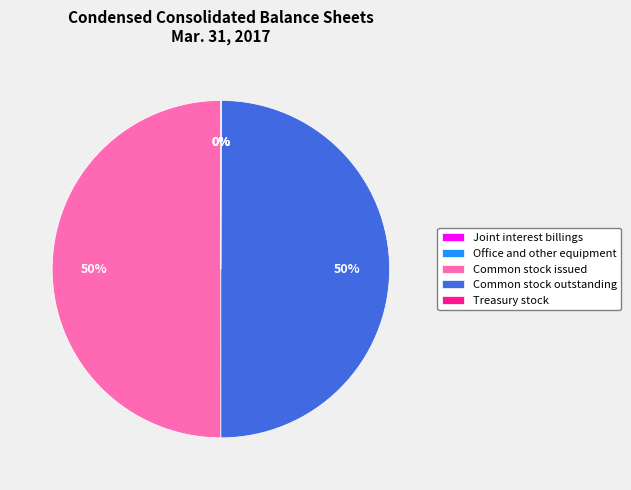

What is the ratio of the value at Common stock issued to the value at Common stock outstanding?

1.0